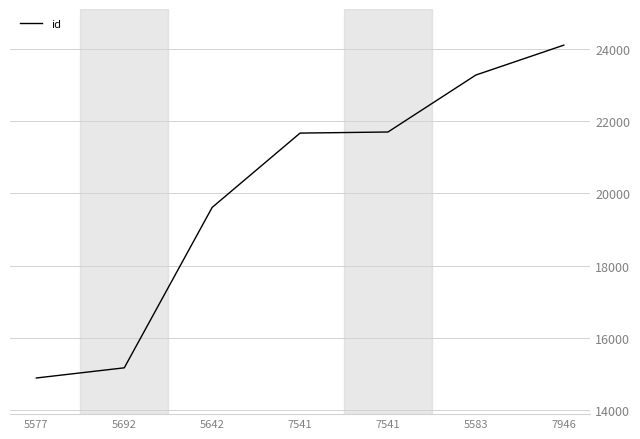

Reading left to right, list all the values displayed in this chart.

5577=14896	5692=15177	5642=19614	7541=21669	7541=21699	5583=23275	7946=24101